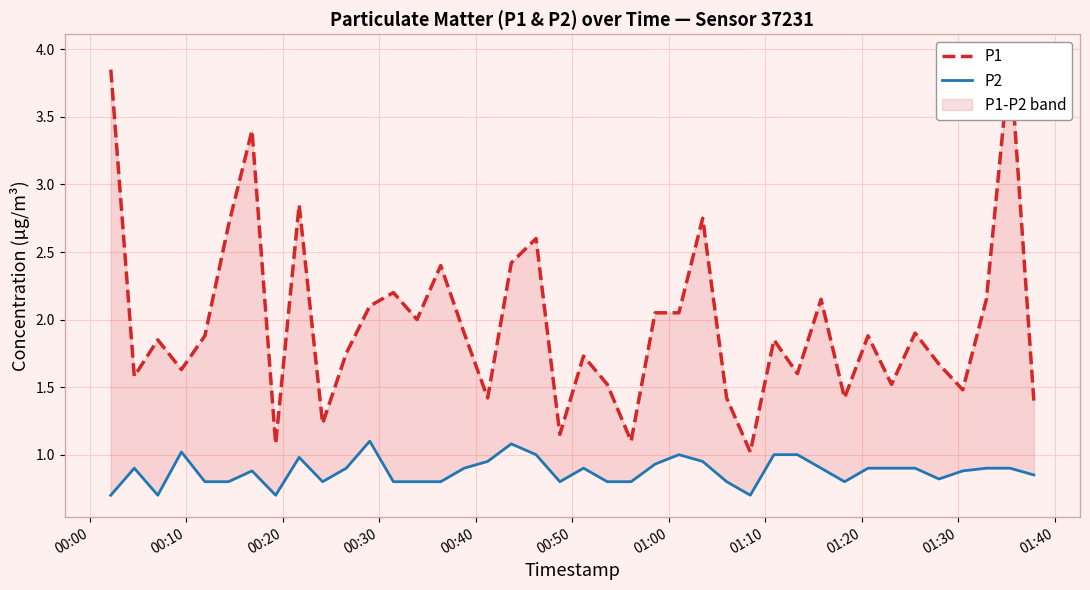

Reading left to right, what are all the values shown in this chart?

P1: 3.9	1.6	1.9	1.6	1.9	2.7	3.4	1.1	2.9	1.2	1.8	2.1	2.2	2.0	2.4	1.9	1.4	2.4	2.6	1.1	1.7	1.5	1.1	2.0	2.0	2.8	1.4	1.0	1.9	1.6	2.1	1.4	1.9	1.5	1.9	1.7	1.5	2.1	4.0	1.4
P2: 0.7	0.9	0.7	1.0	0.8	0.8	0.9	0.7	1.0	0.8	0.9	1.1	0.8	0.8	0.8	0.9	0.9	1.1	1.0	0.8	0.9	0.8	0.8	0.9	1.0	0.9	0.8	0.7	1.0	1.0	0.9	0.8	0.9	0.9	0.9	0.8	0.9	0.9	0.9	0.8